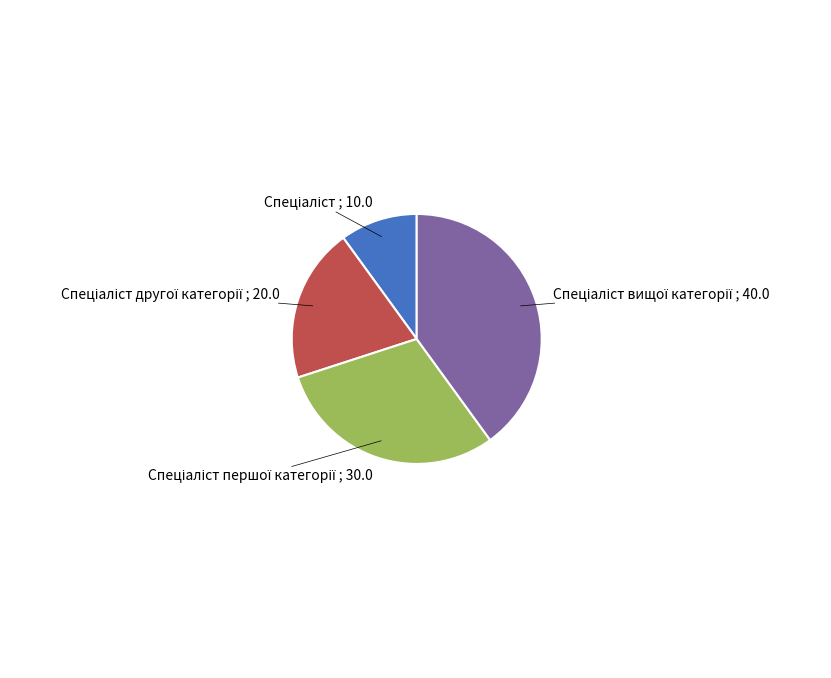

Is there any slice that represents more than half of the pie?

No